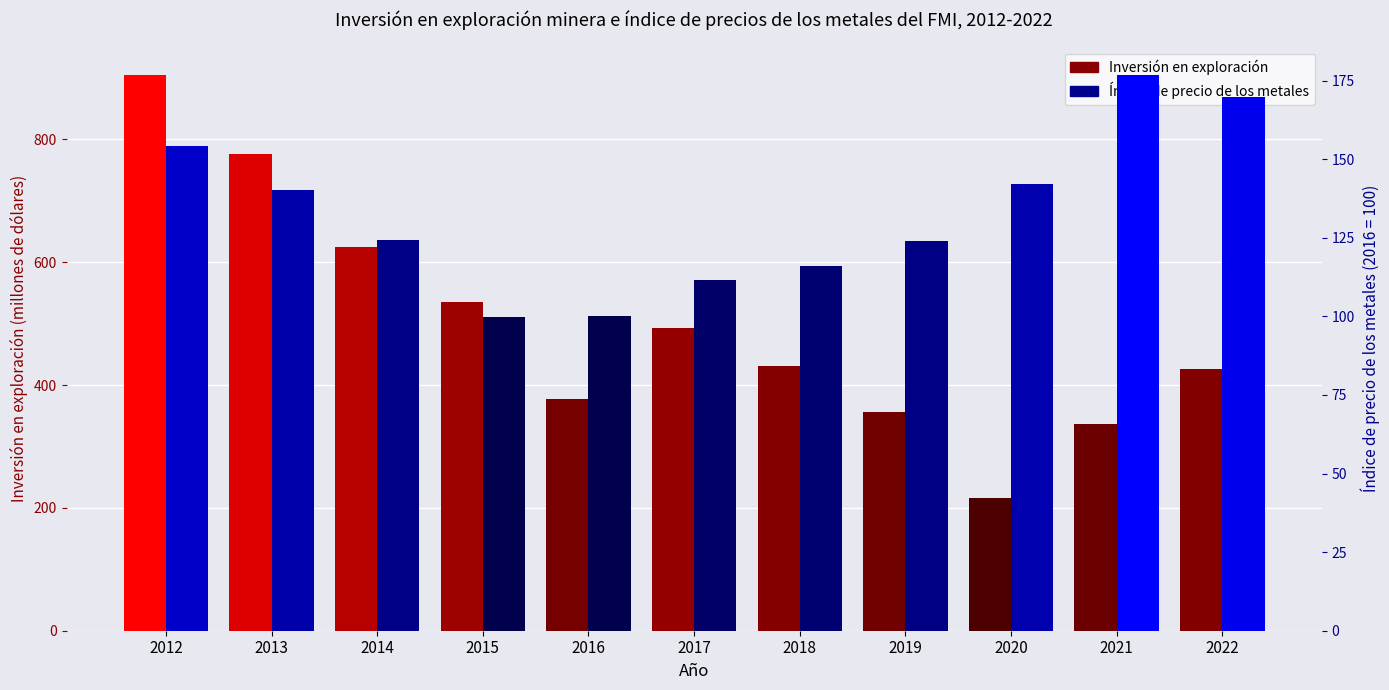

Rank the series at 2015 from highest to lowest value.

Inversión en exploración, Índice de precio de los metales